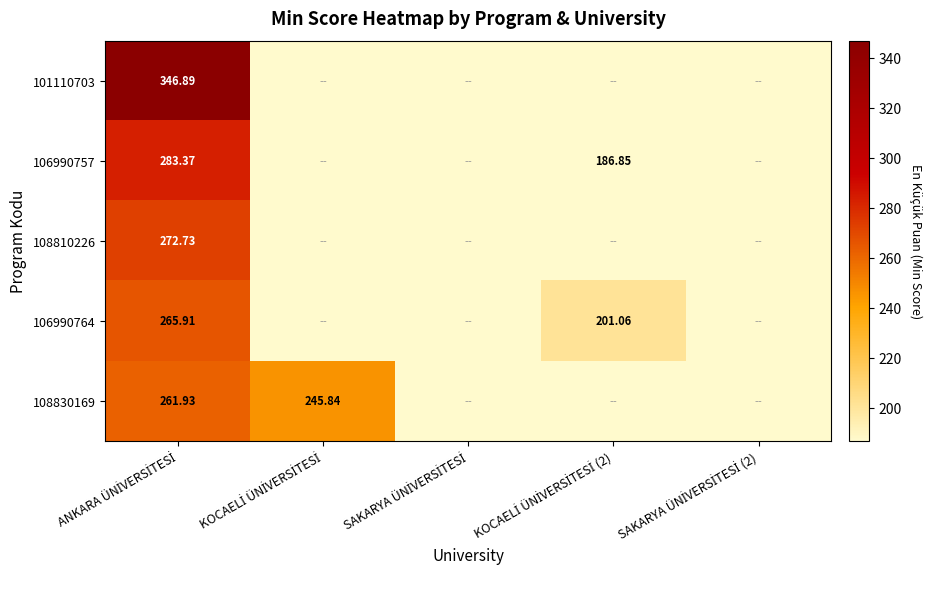

What is the approximate value of 106990757 at KOCAELİ ÜNİVERSİTESİ (2)?

186.9